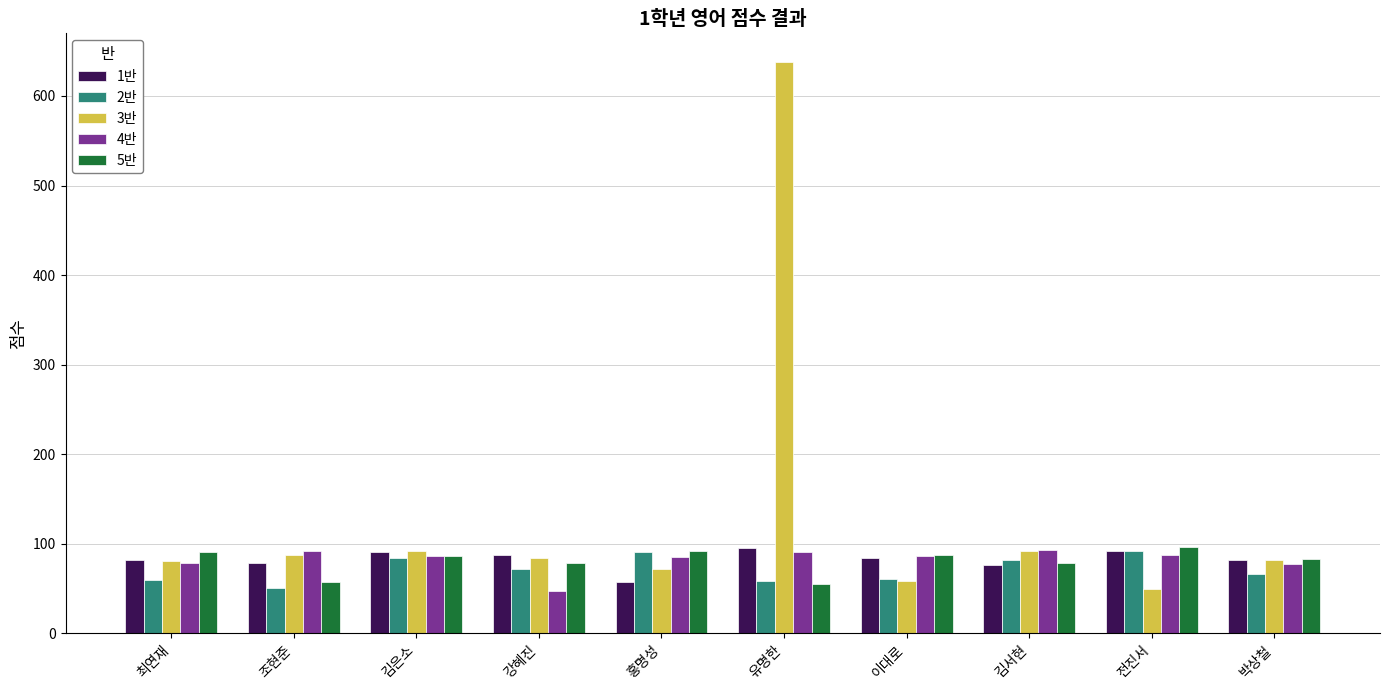

What is the label of the 6th bar from the left?

유명한